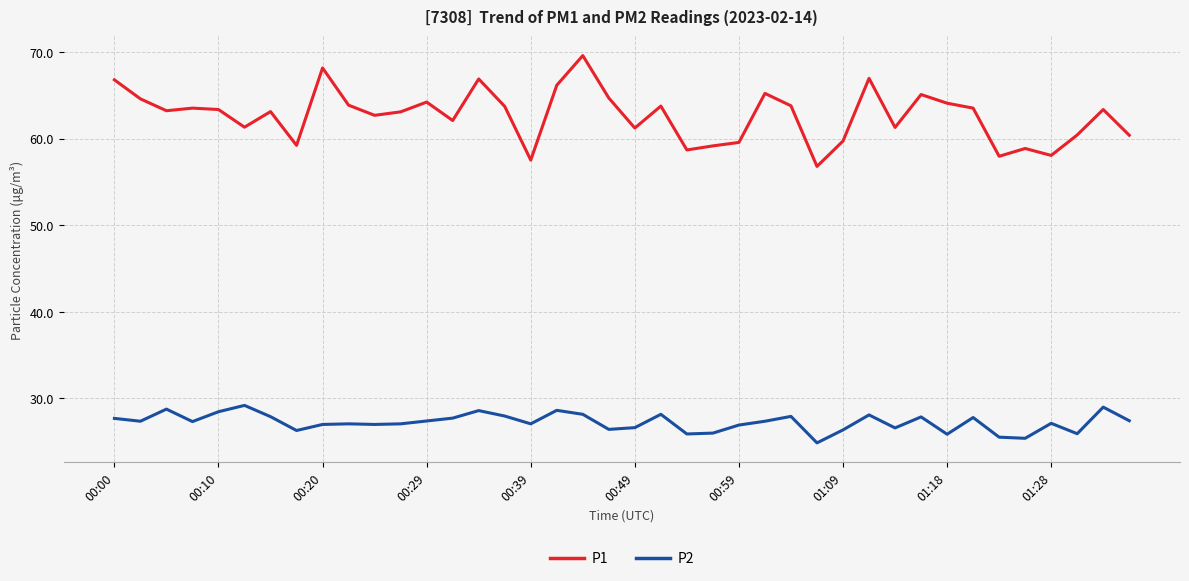

Which series has the largest total across all categories?

P1